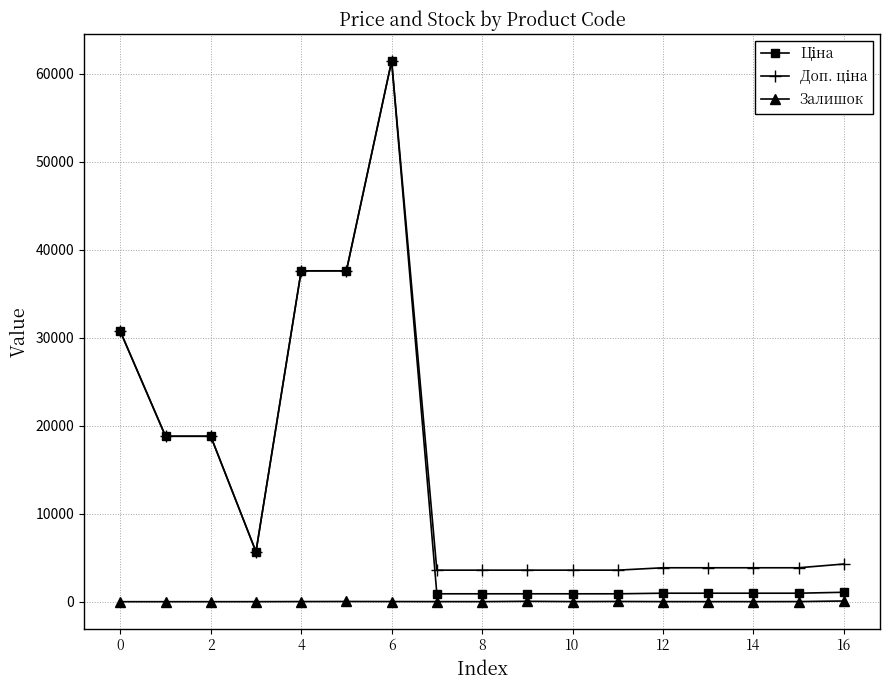

What is the greatest value displayed?

61434.3